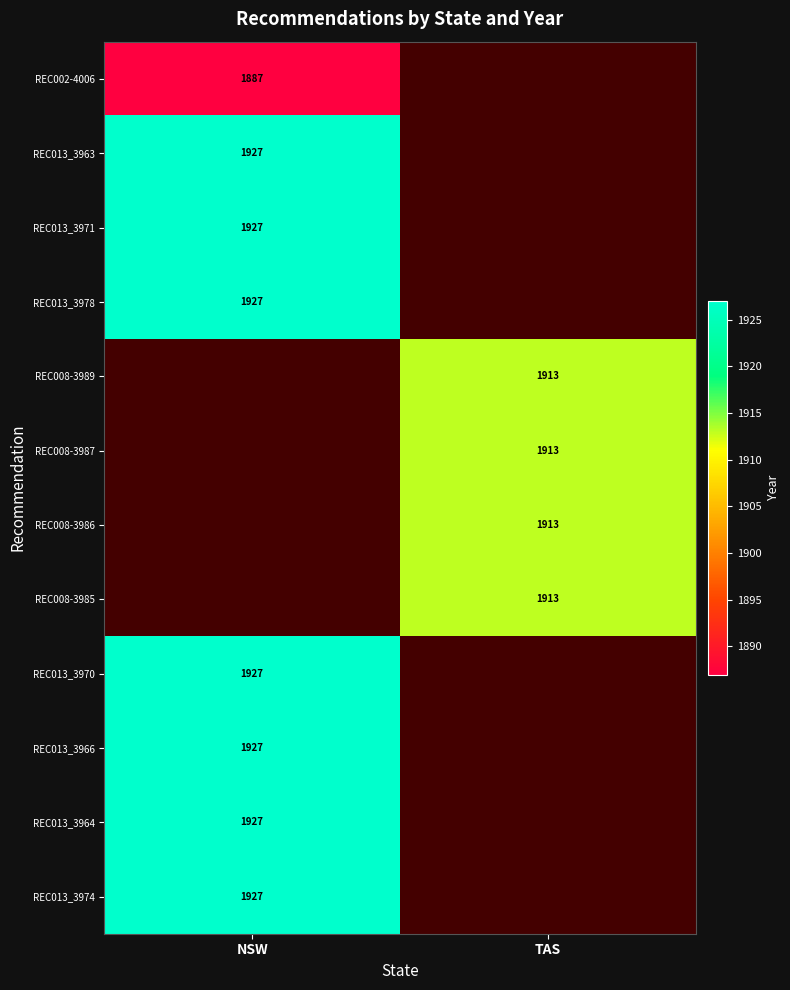

At how many categories does at least one series exceed 1839?

2